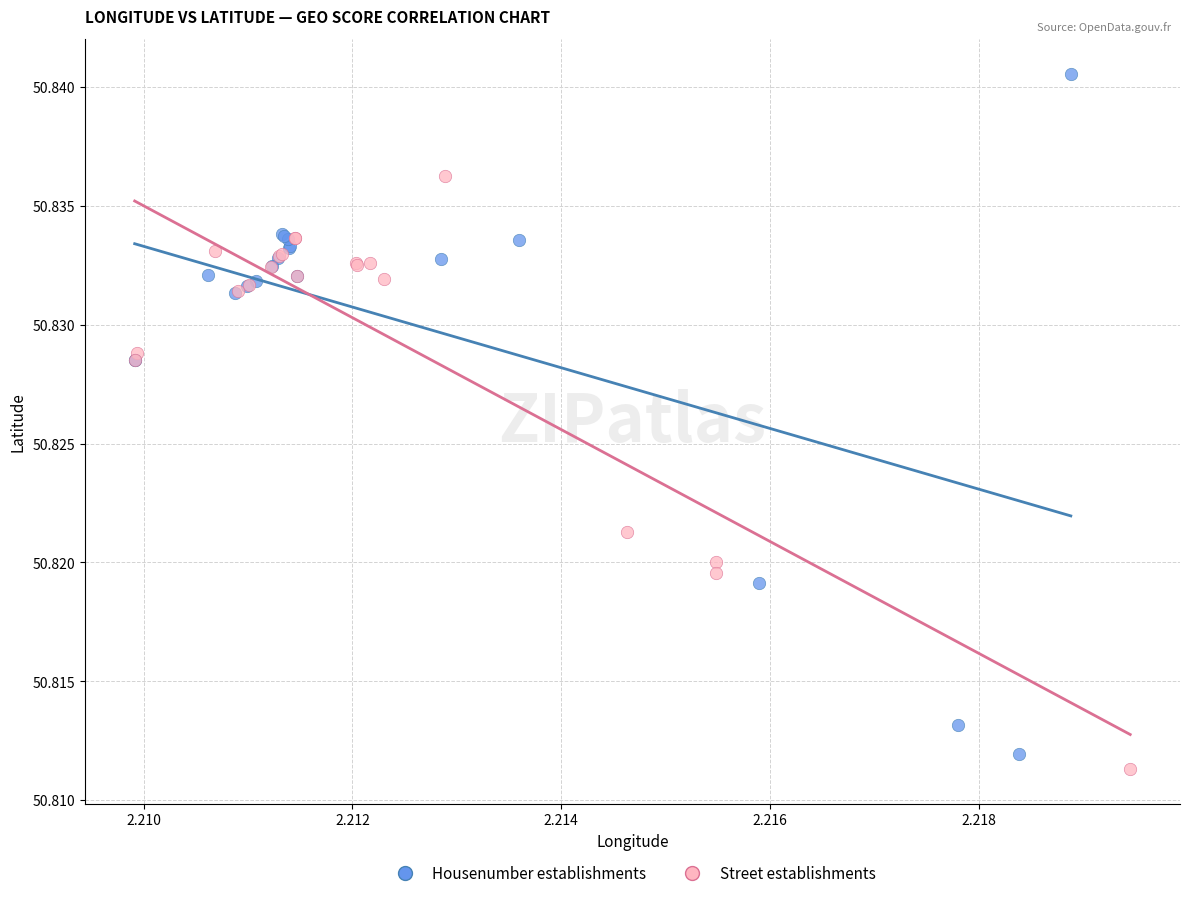

Which series has the widest spread of Y values?

Housenumber establishments